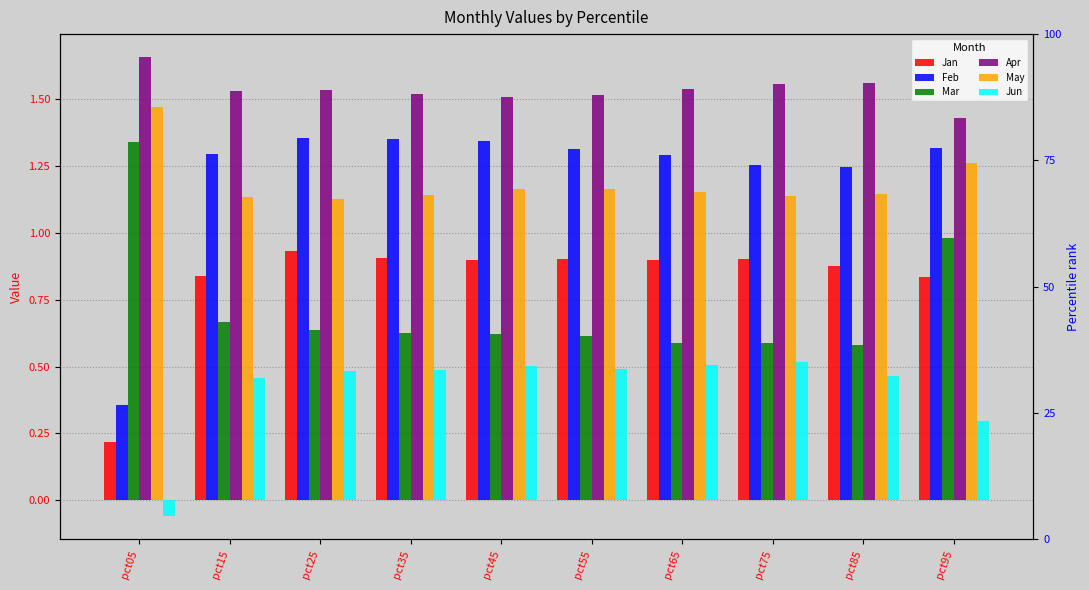

Reading left to right, extract all data points from this chart.

Jan: 0.2	0.8	0.9	0.9	0.9	0.9	0.9	0.9	0.9	0.8
Feb: 0.4	1.3	1.4	1.3	1.3	1.3	1.3	1.3	1.2	1.3
Mar: 1.3	0.7	0.6	0.6	0.6	0.6	0.6	0.6	0.6	1.0
Apr: 1.7	1.5	1.5	1.5	1.5	1.5	1.5	1.6	1.6	1.4
May: 1.5	1.1	1.1	1.1	1.2	1.2	1.2	1.1	1.1	1.3
Jun: -0.1	0.5	0.5	0.5	0.5	0.5	0.5	0.5	0.5	0.3